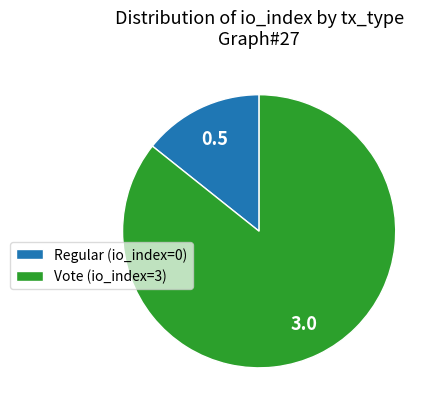

The Vote (io_index=3) slice represents 86% of the pie. True or false?

True